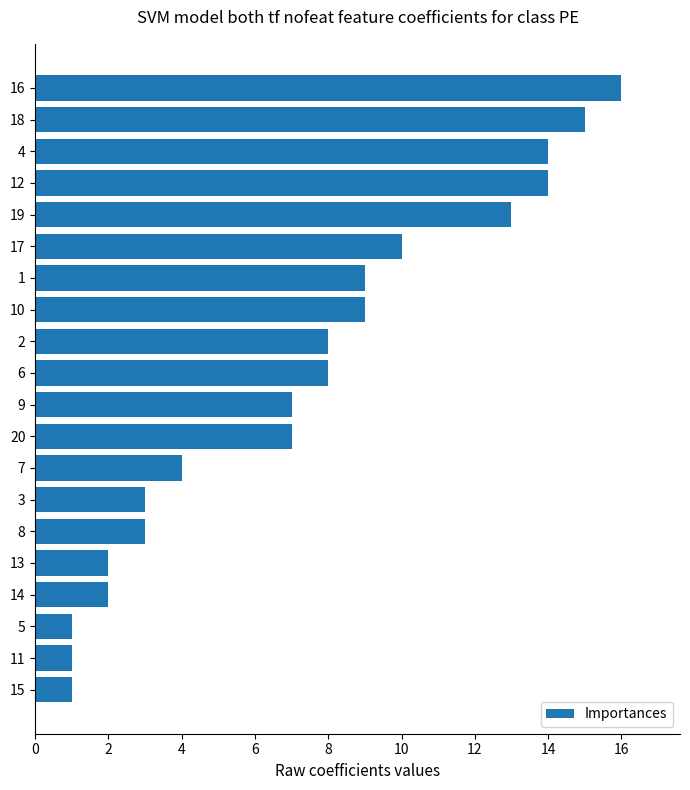

What value does the data have at 14, to the nearest 5?

0